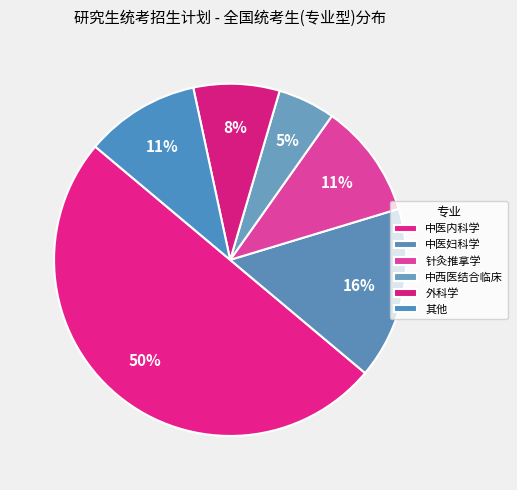

How many slices are in this pie chart?

6